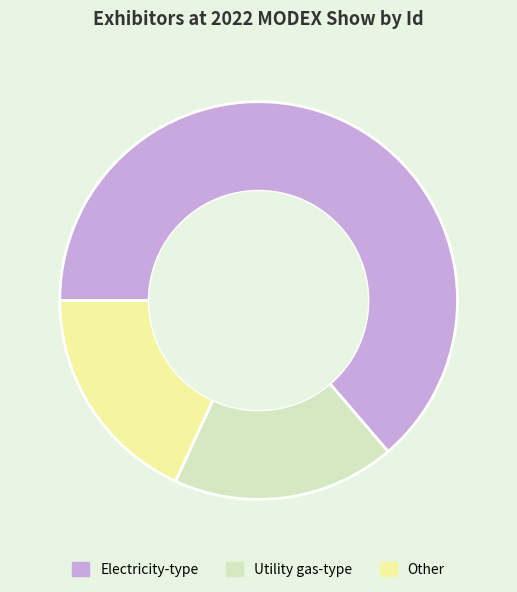

True or false: Electricity-type accounts for 64% of the total.

True